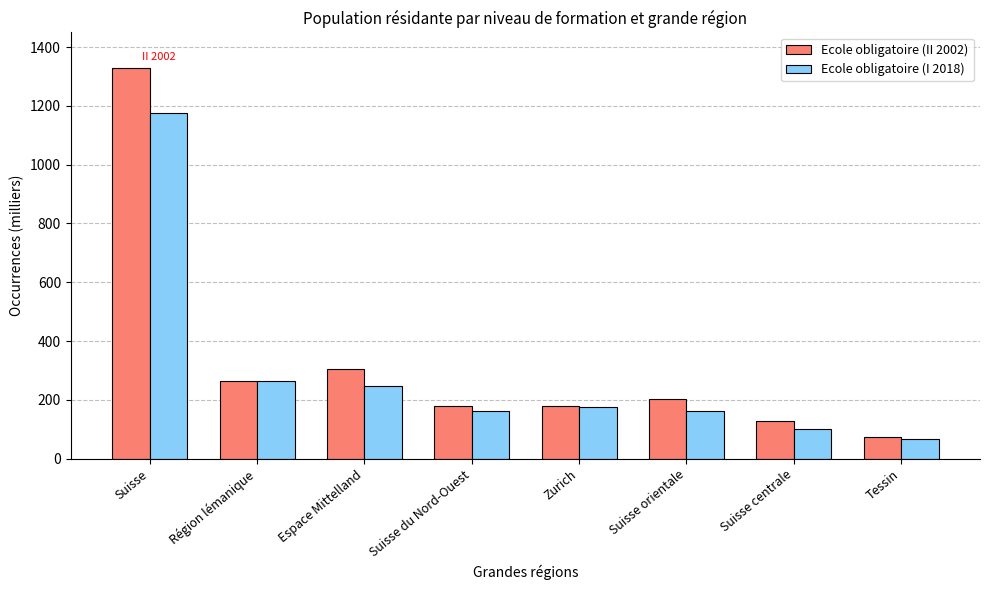

At which category is the sum across all series the highest?

Suisse